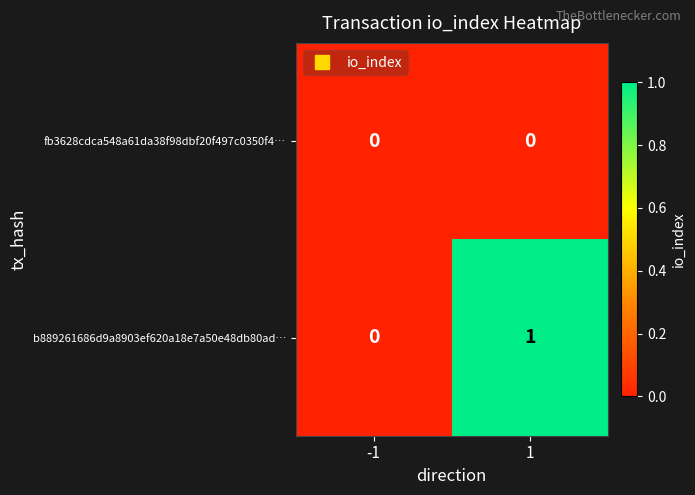

The value of fb3628cdca548a61da38f98dbf20f497c0350f4… at 1 is 0. True or false?

True